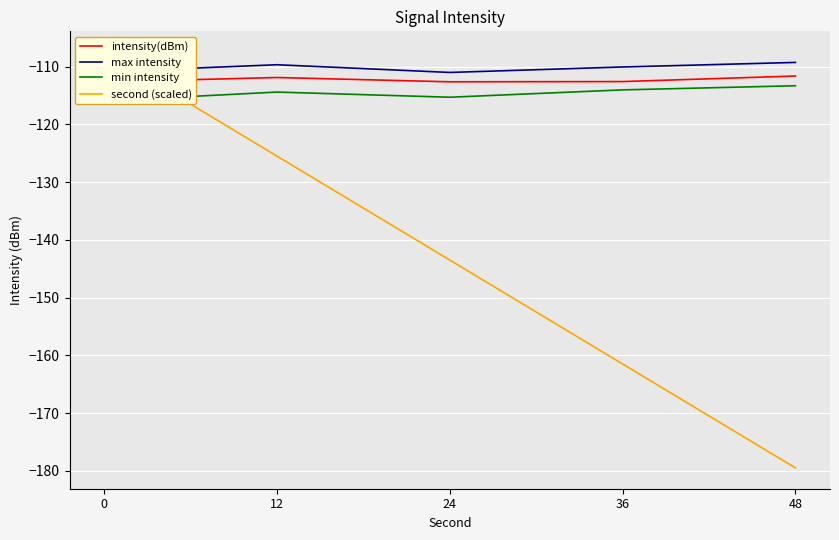

Between 48 and 36, which is larger?

48